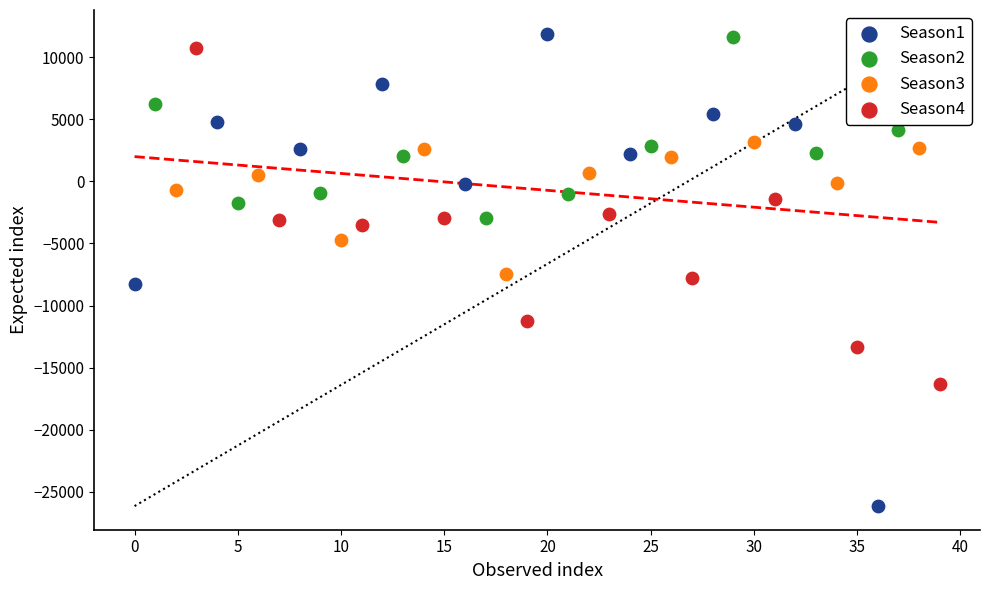

Which series reaches the minimum Y coordinate?

Season1